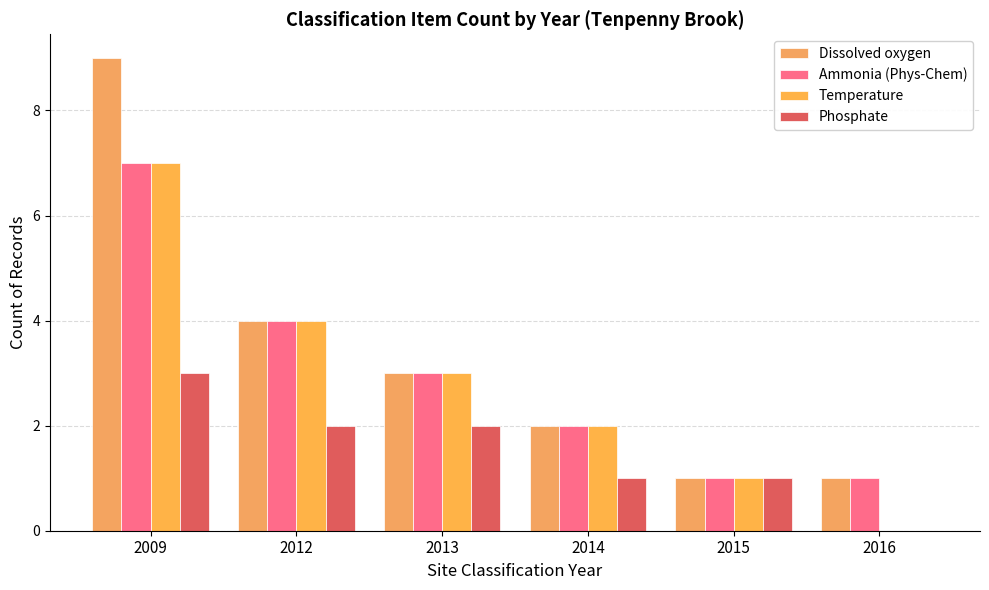

Are the bars horizontal?

No